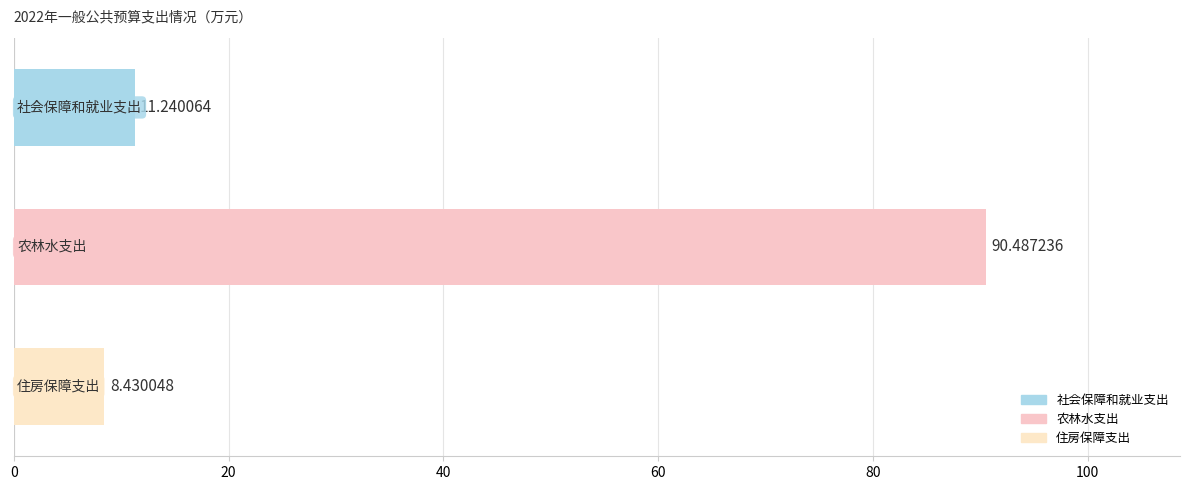

Does the chart contain any negative values?

No